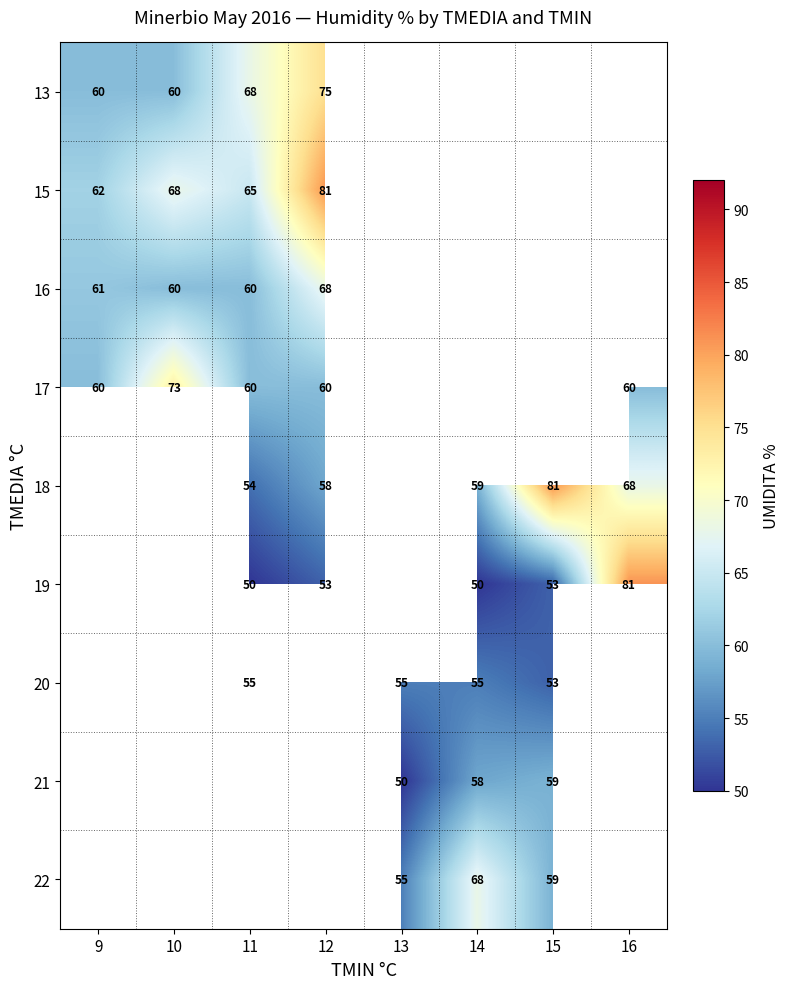

What is the spread (max minus min) of values at 10?

13.0